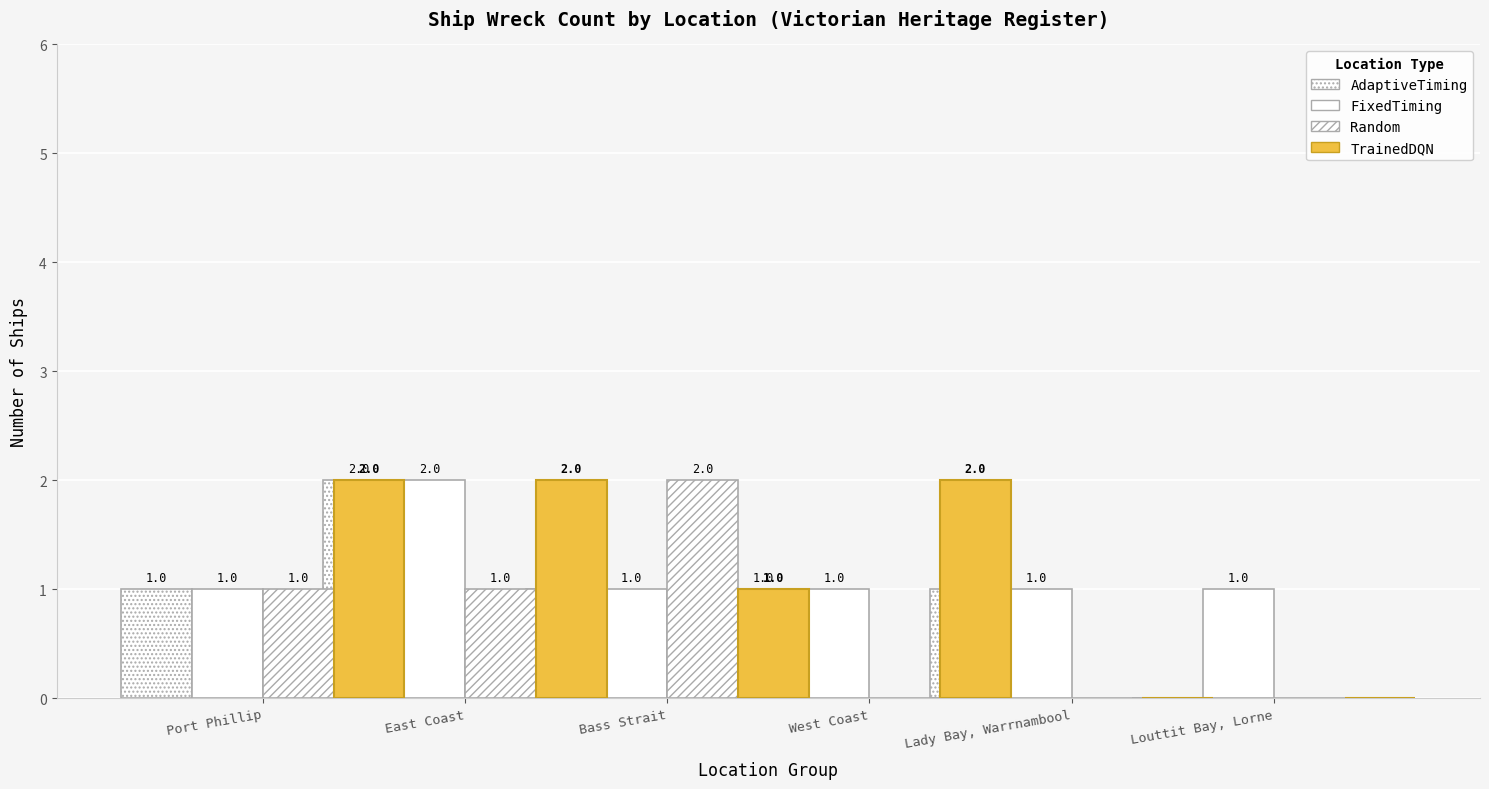

Between East Coast and Louttit Bay, Lorne, which series saw the biggest shift?

AdaptiveTiming